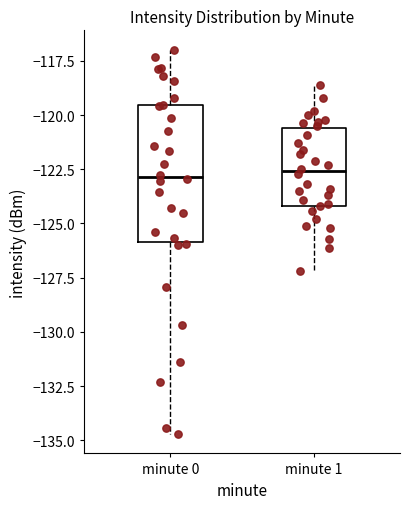

Reading left to right, read every box against the y-axis: the position of its median line, the range the box covers, and the ends of its whiskers. The values are not printed on the chart, so give them approximately, as read against the axis.

minute 0: median -123.0, box -126.0 to -119.5, whiskers -134.5 to -117.0
minute 1: median -122.5, box -124.0 to -120.5, whiskers -127.0 to -118.5